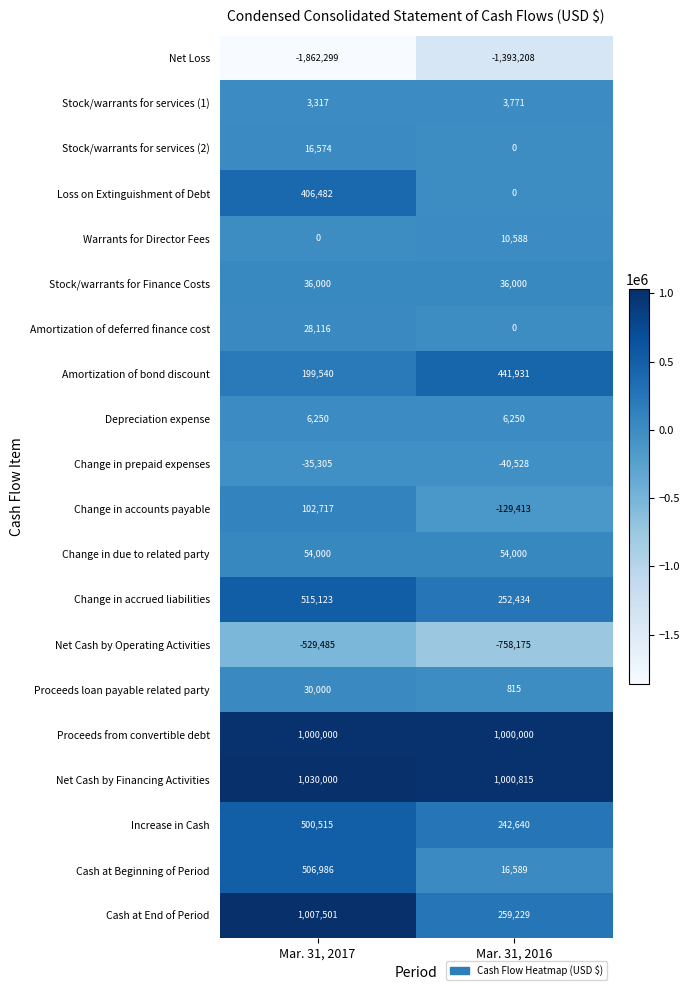

What is the difference between the Amortization of deferred finance cost values at Mar. 31, 2017 and Mar. 31, 2016?

28116